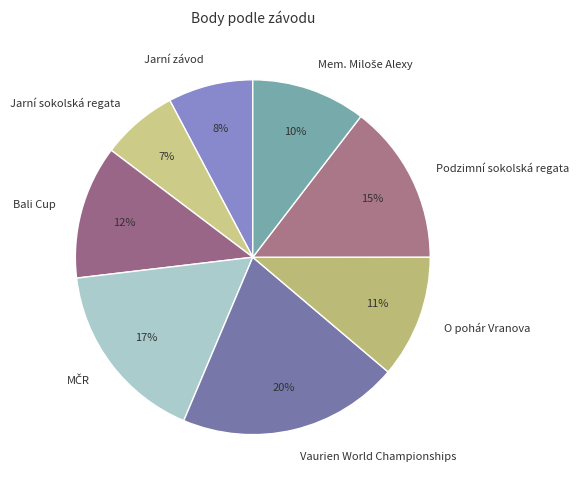

The Bali Cup slice represents 12% of the pie. True or false?

True